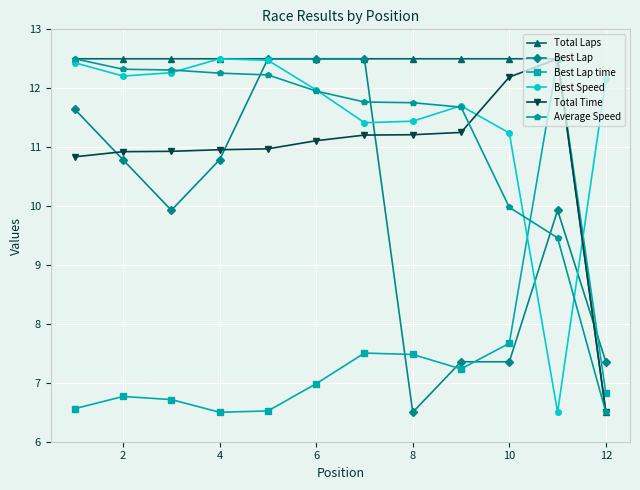

What is the value of the Total Time point at the 2nd from the left?

10.9